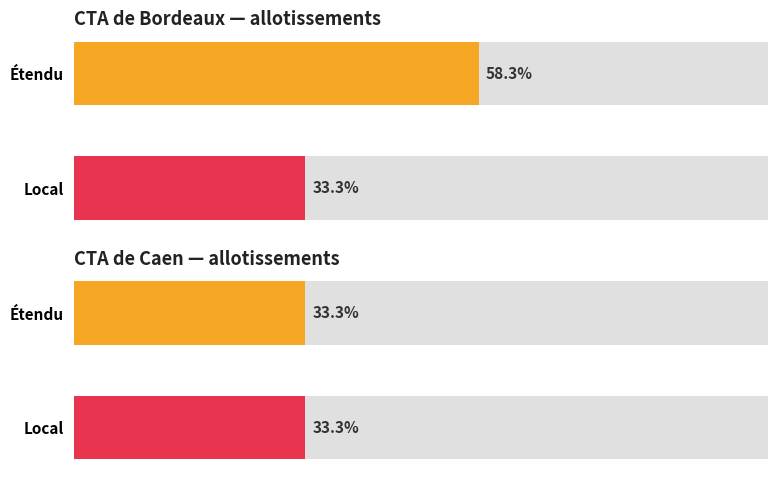

Where is étendu nearest to the value 2?

Caen